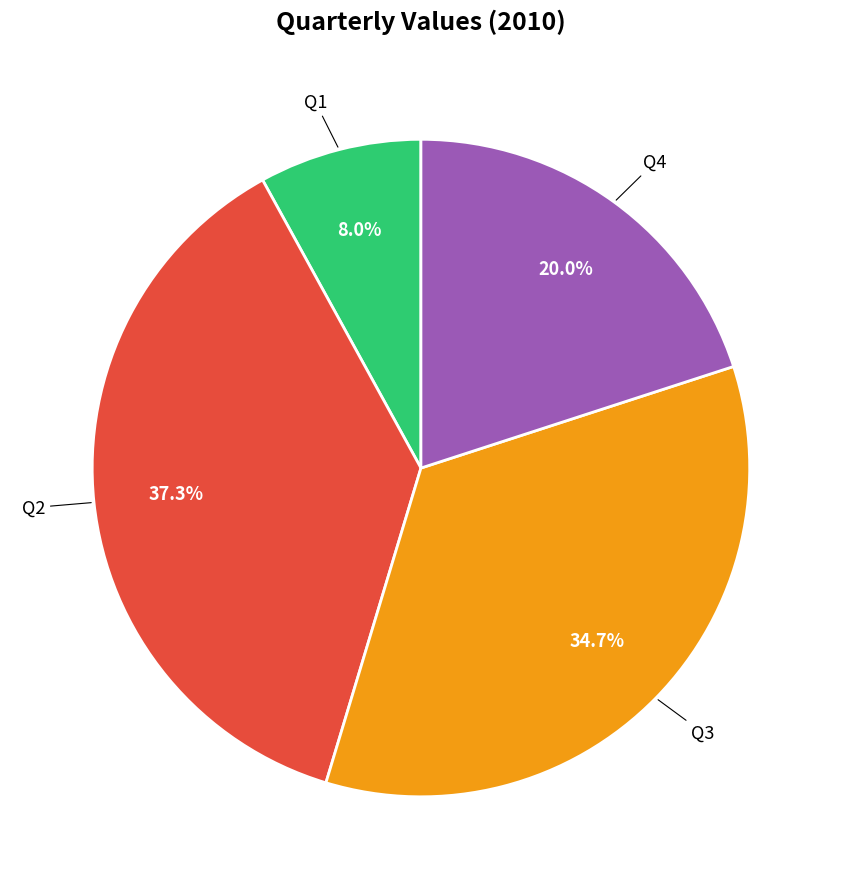

Does any single category account for the majority?

No